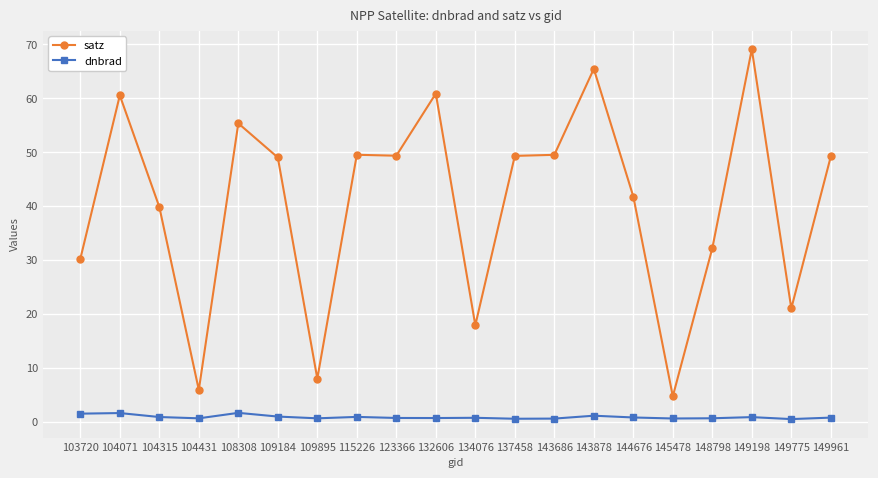

What is the spread (max minus min) of values at 104071?

59.0